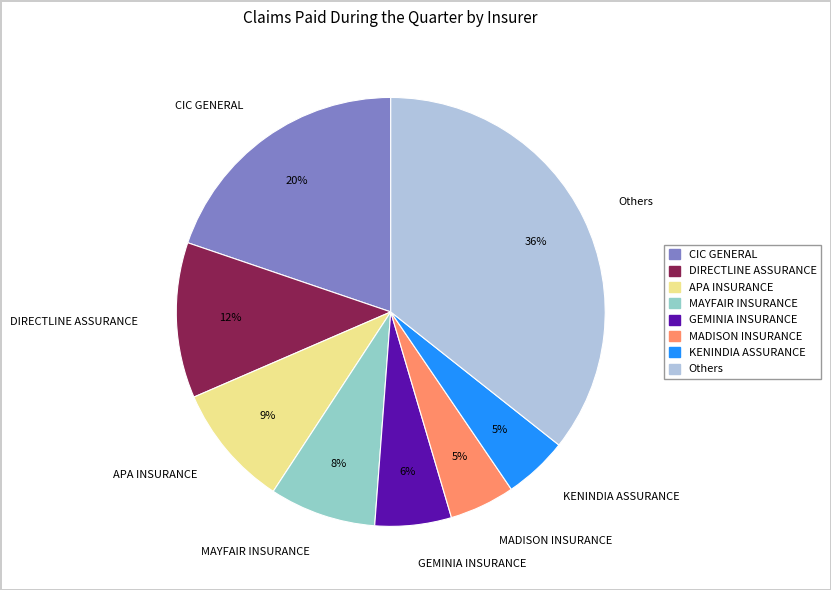

Does KENINDIA ASSURANCE represent more than half of the total?

No